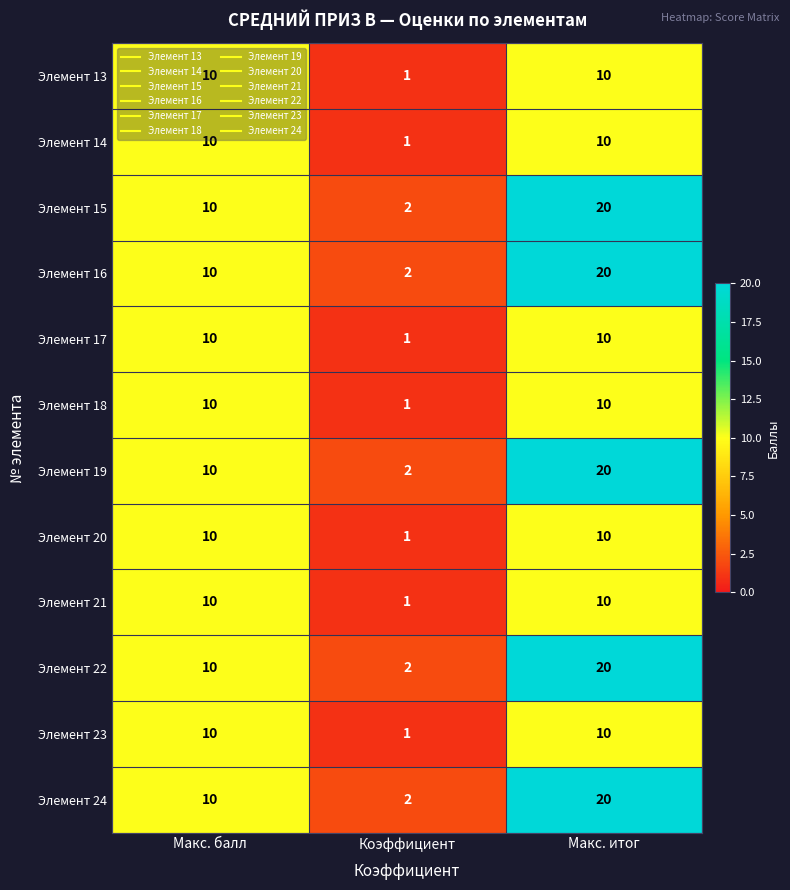

At which category is the sum across all series the highest?

Макс. итог